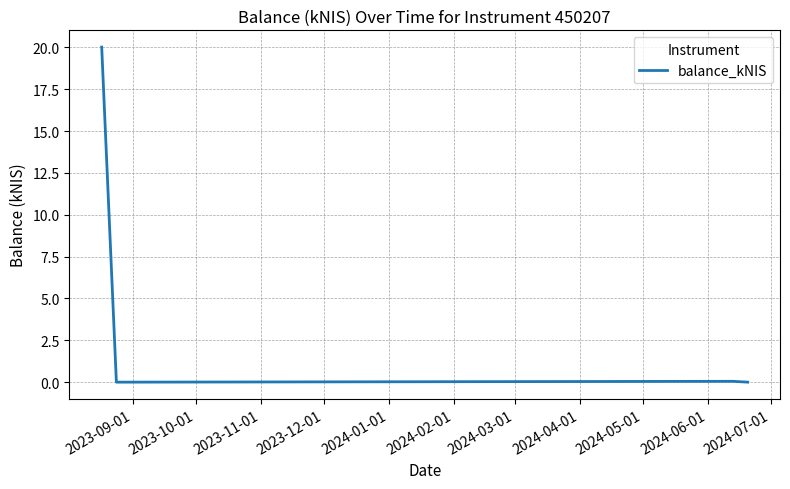

What is the average value?

5.0